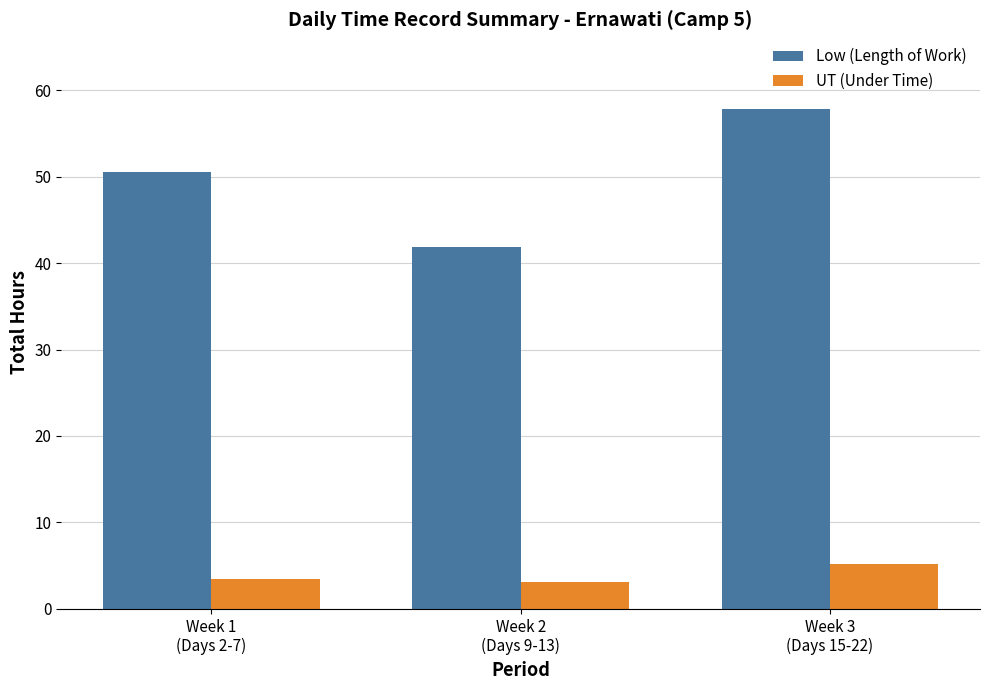

What is the average value of the UT (Under Time) series?

3.9